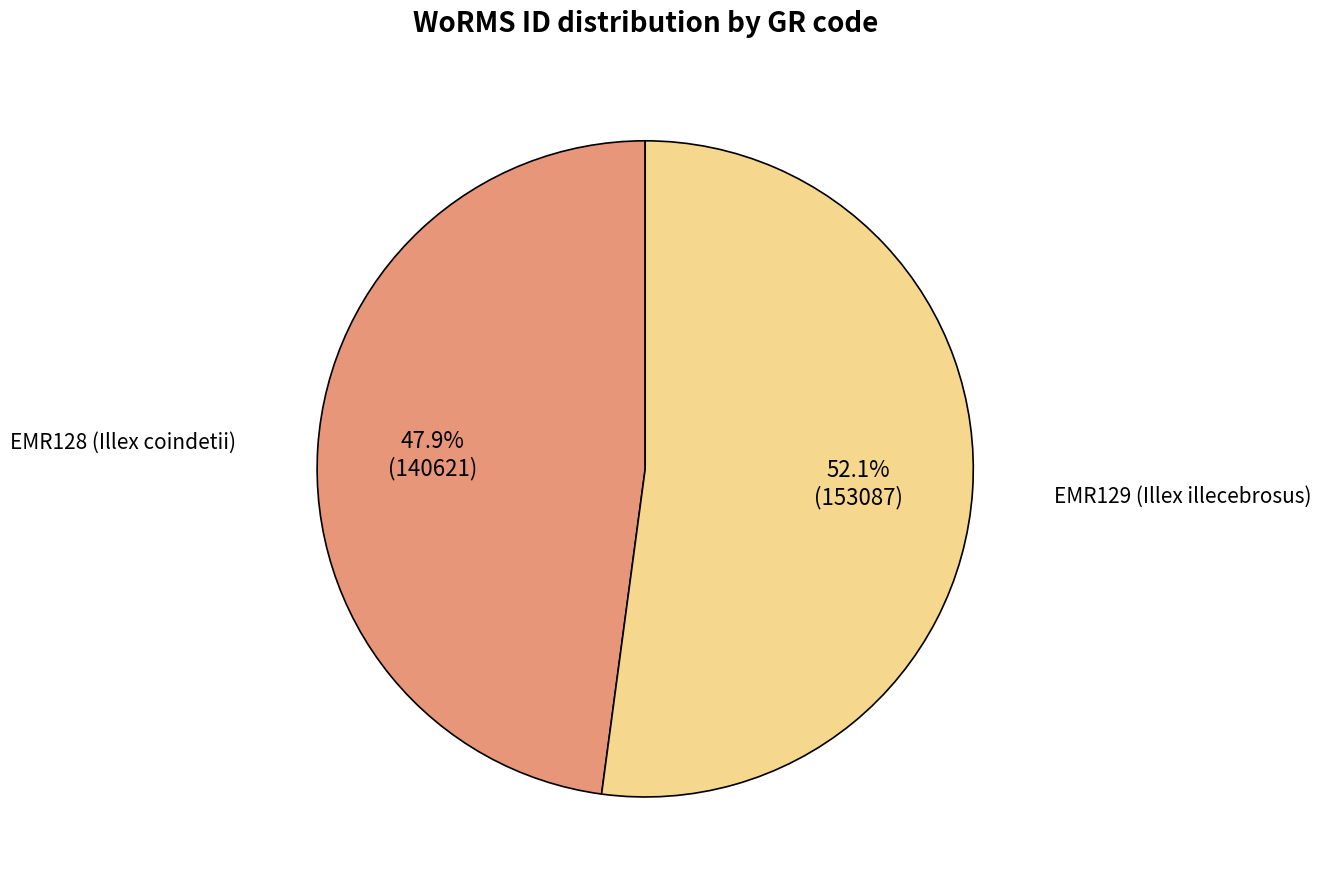

Is there a majority slice in this chart?

Yes